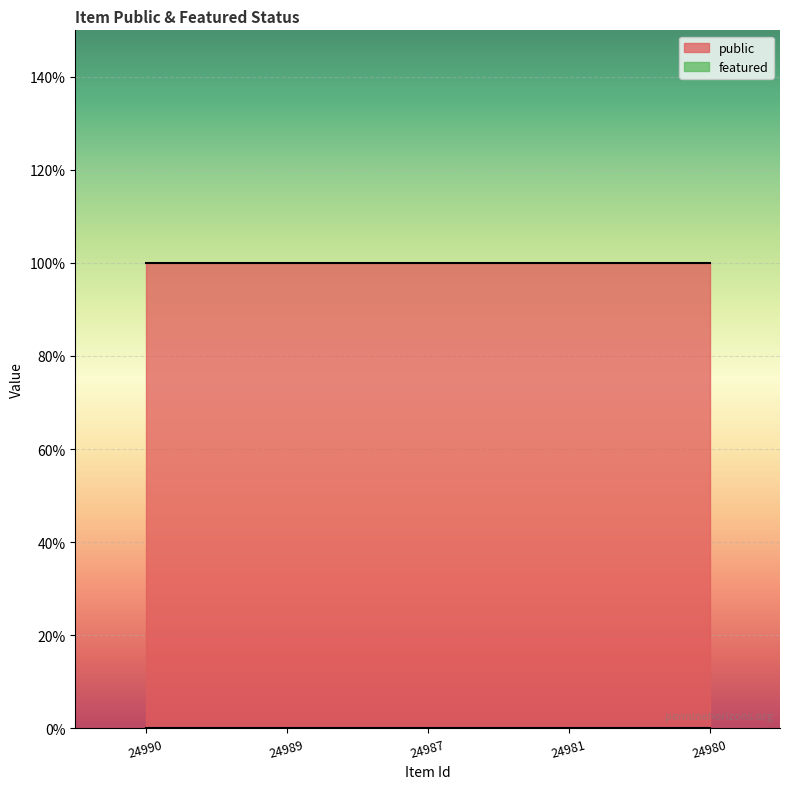

List the series in order of their peak value, highest first.

public, featured